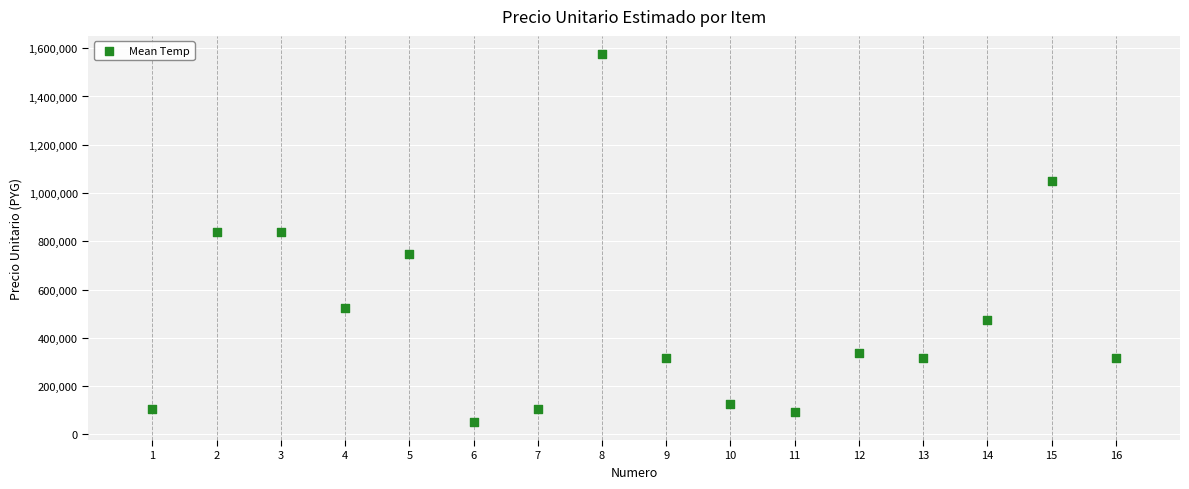

What is the range of Y values (max minus min)?

1522500